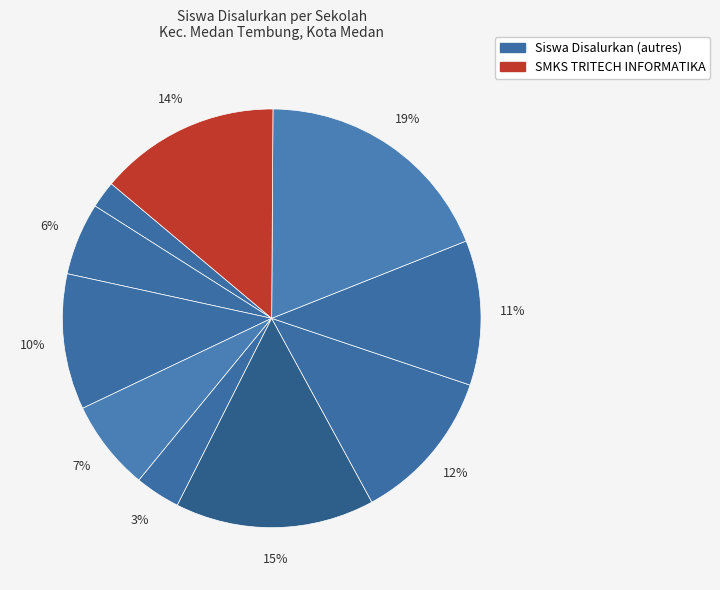

Rank the categories by value from highest to lowest.

SMKS TELADAN MEDAN, SMKS JAMBI, SMKS TRITECH INFORMATIKA, SMKS PRAYATNA 1, SMKS PRAYATNA 2 MEDAN, SMKS BUDISATRYA, SMKS DHARMA ANALITIKA MEDAN, SMK SWASTA WIDYA HUSADA MEDAN, SMKS IRA, SMK Swasta Hafsyah Medan